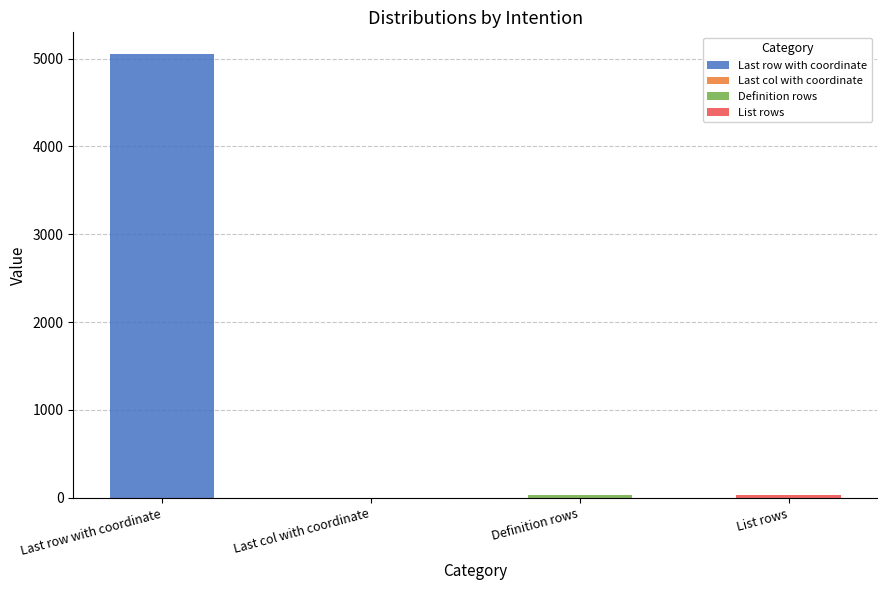

How many data points does each series have?

4